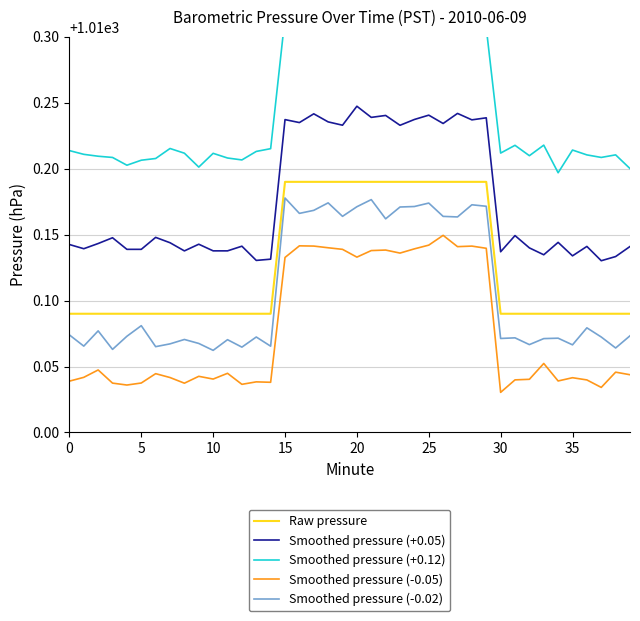

At which label does Smoothed pressure (+0.05) reach its minimum?

37